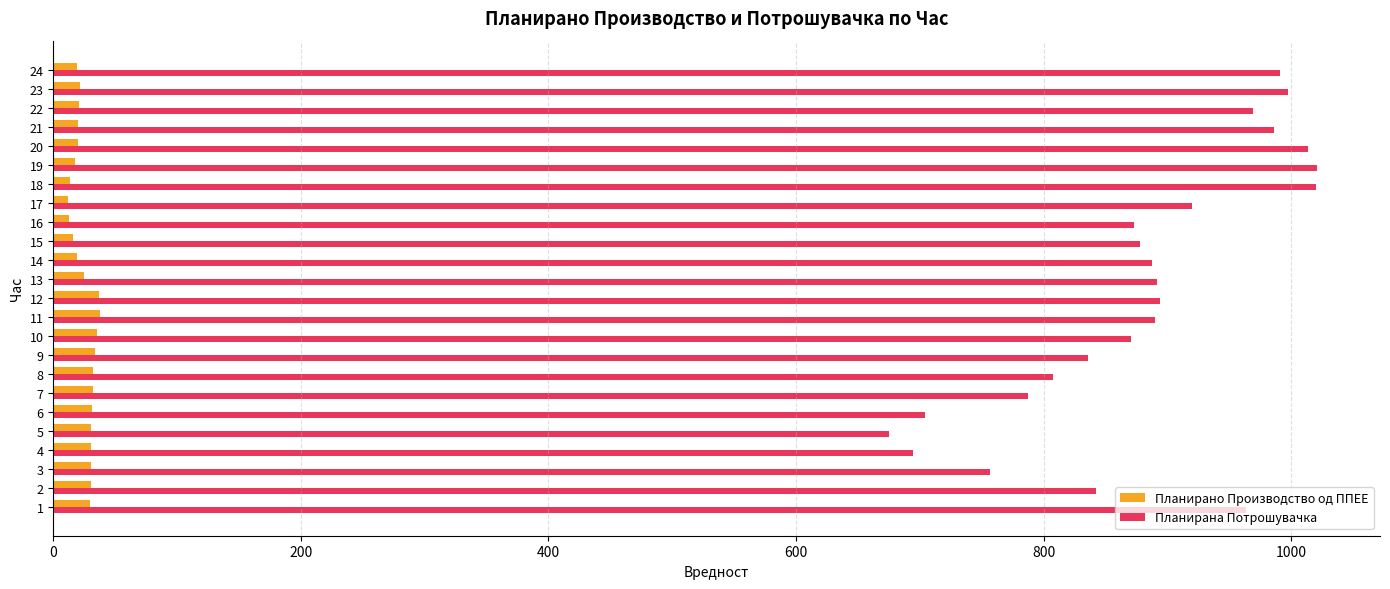

How many values in the Планирана Потрошувачка series are below 889?

12